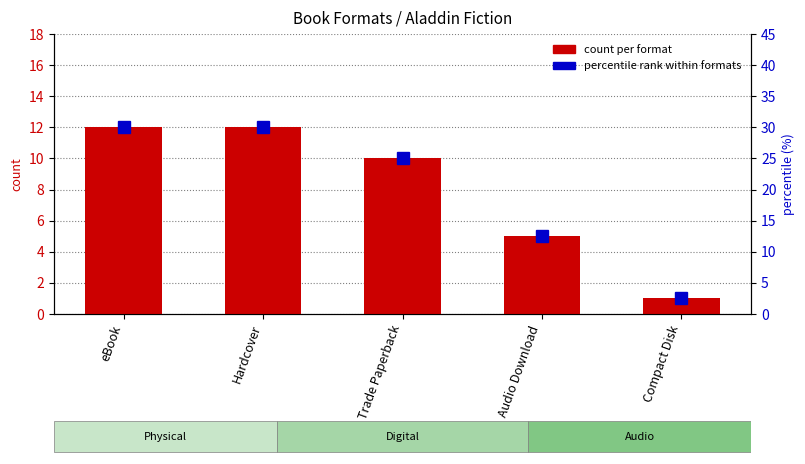

The percentile rank within formats series shows 16.8 at Trade Paperback. True or false?

False